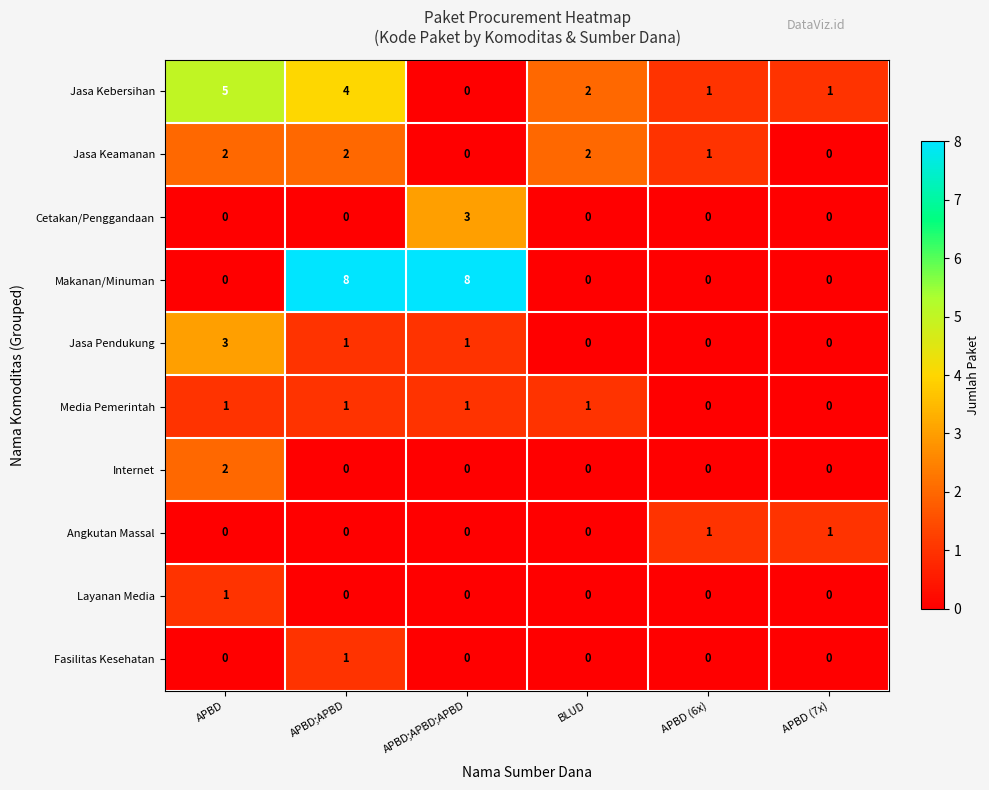

What value does the Jasa Kebersihan series have at APBD?

5